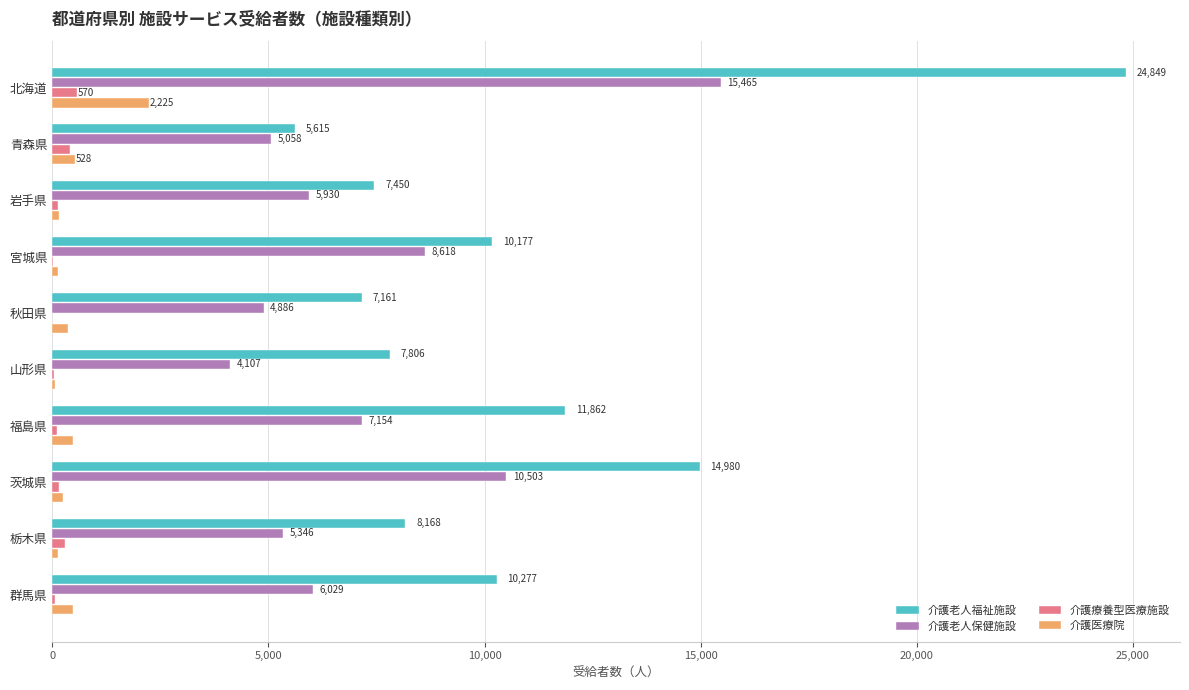

Which series has the largest total across all categories?

介護老人福祉施設